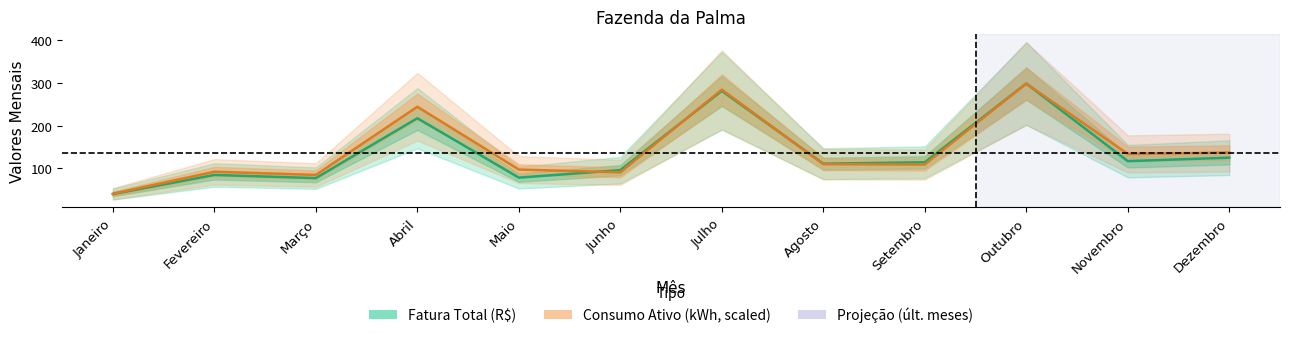

Reading right to left, transcribe all the data shown in this chart.

Fatura Total (R$): 125.3	117.2	299.0	114.6	111.2	281.8	96.1	78.5	217.8	77.5	84.8	40.0
Consumo Ativo (kWh, scaled): 137.0	134.2	299.0	109.3	110.1	284.7	91.0	97.5	244.7	84.8	92.2	40.8